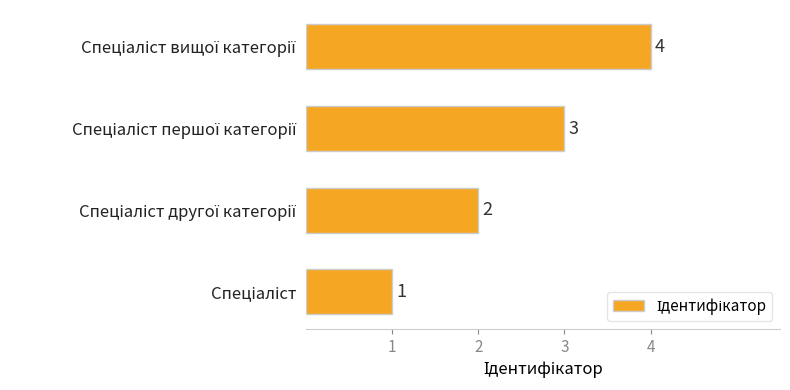

What is the difference between the maximum and minimum values?

3